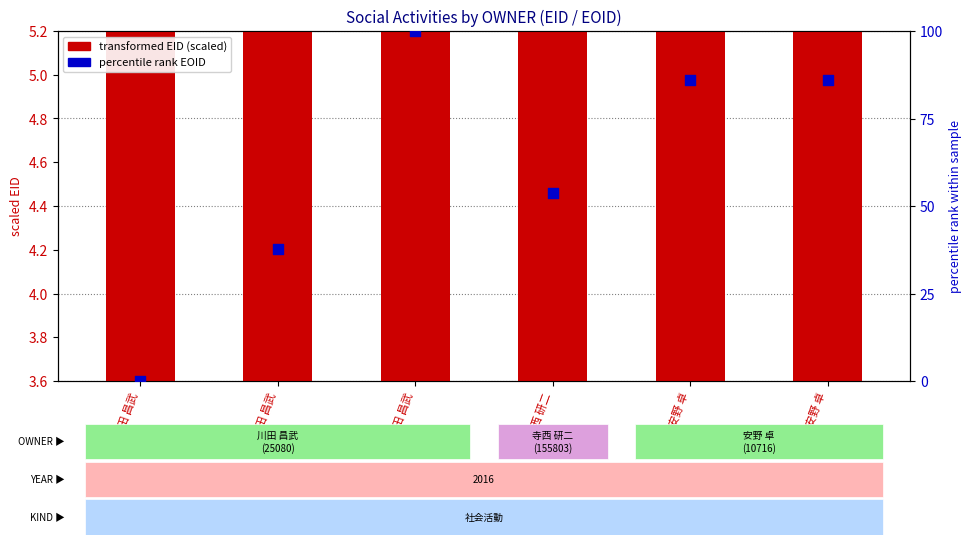

Is the value of percentile rank EOID at 川田 昌武 greater than the value of transformed EID (scaled) at 川田 昌武?

No